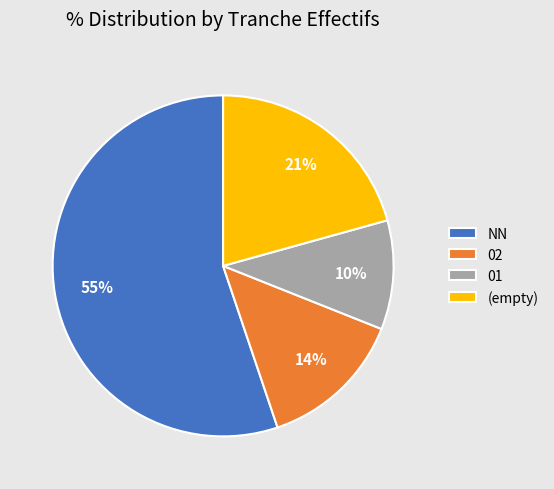

Do 02 and NN together represent more than half of the pie?

Yes